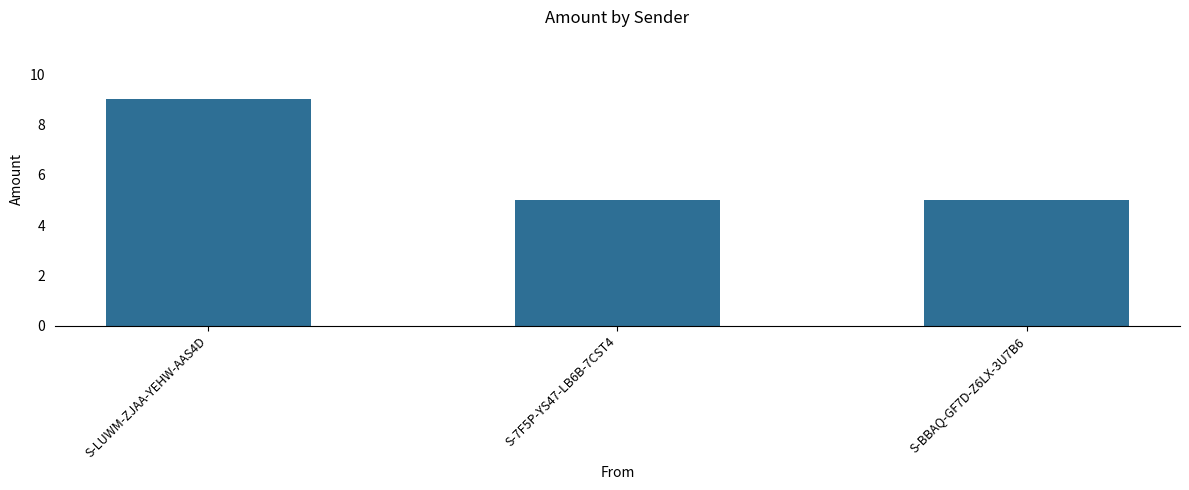

The chart shows a value of 7 at S-7F5P-YS47-LB6B-7CST4. True or false?

False